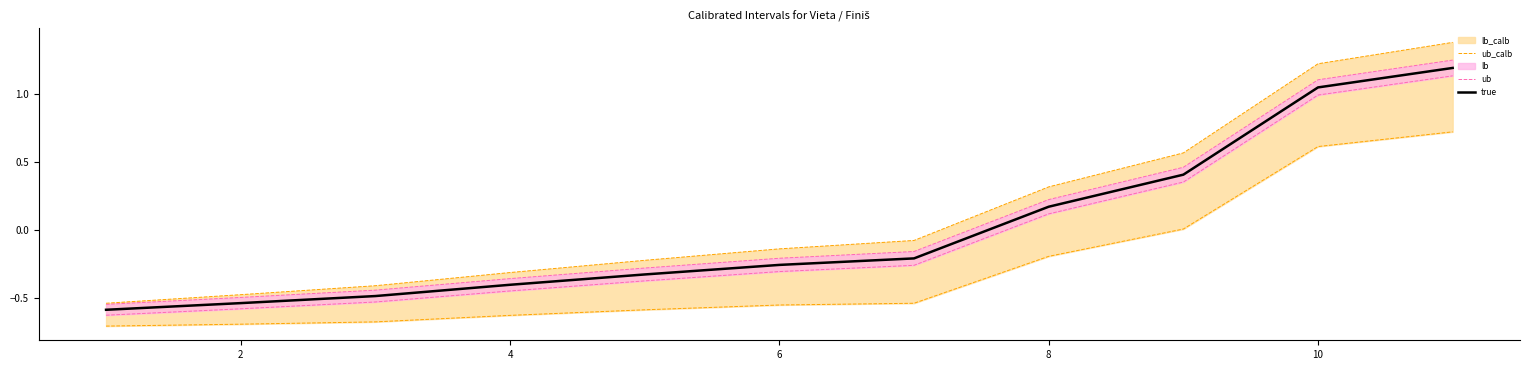

What is the maximum value shown in the chart?

1.2